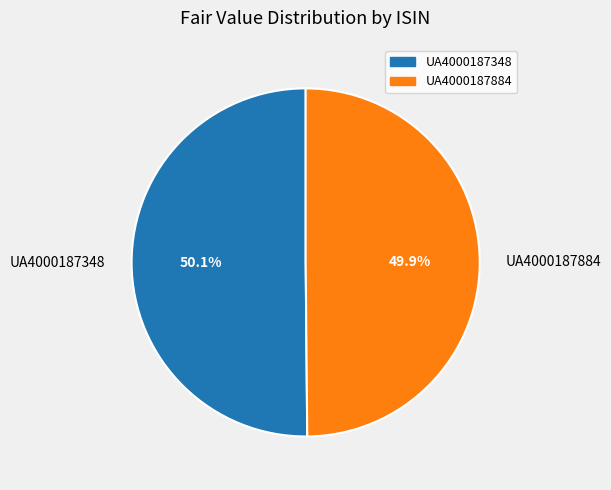

The UA4000187884 slice represents 50% of the pie. True or false?

True